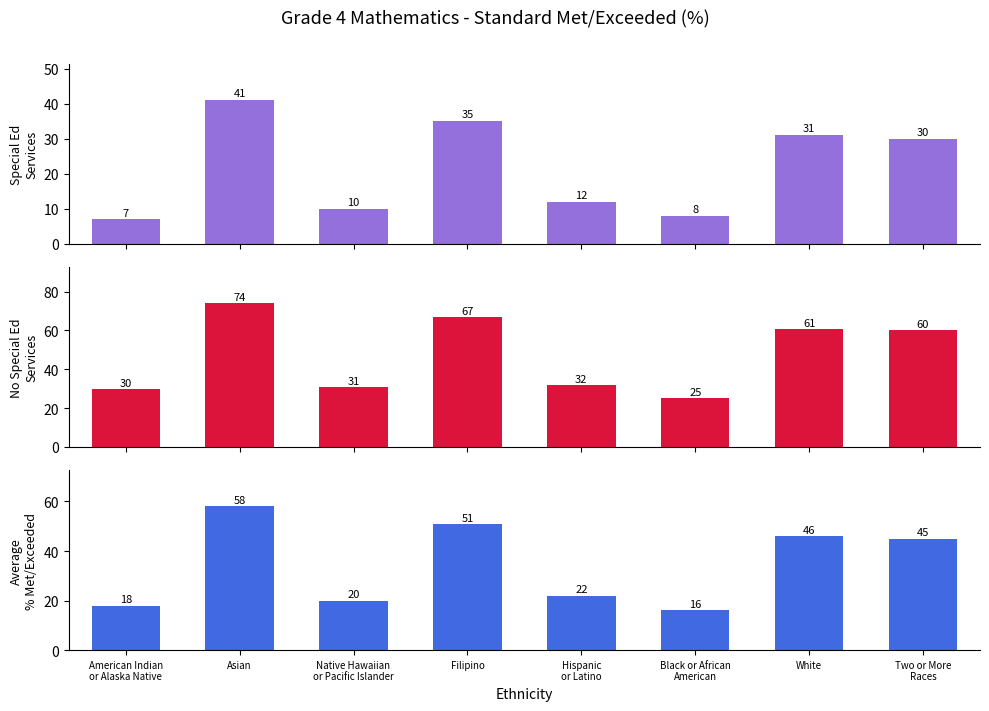

What is the sum of the No Special Education Services values at Filipino and Black or African
American?

92